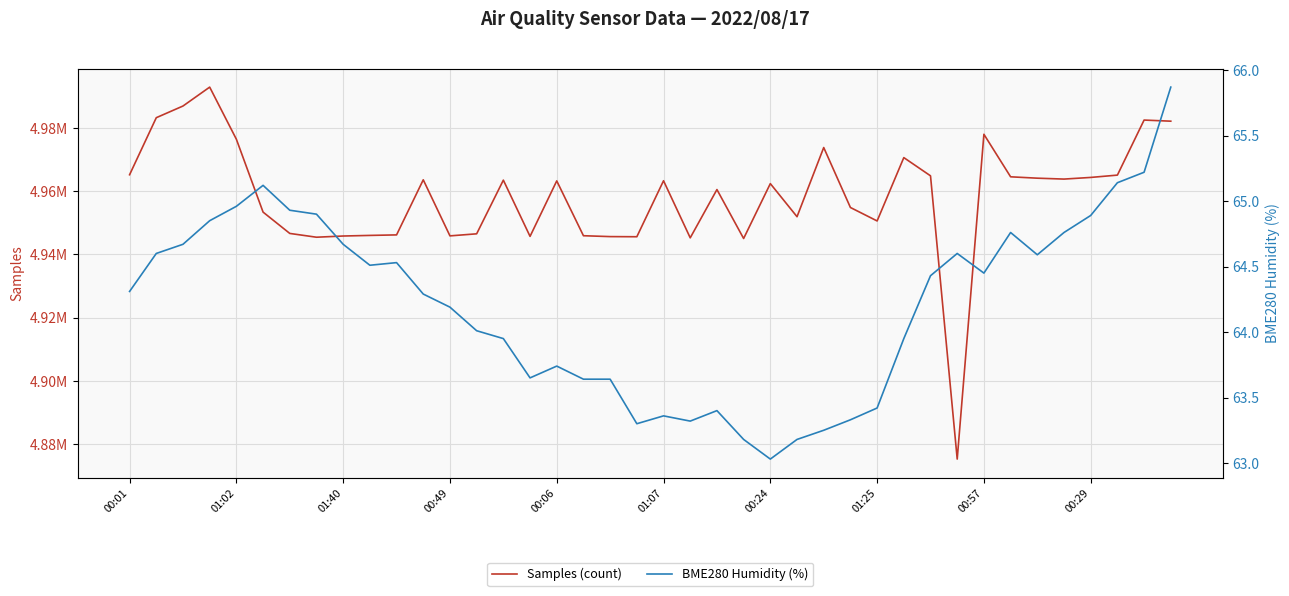

Which series has the largest total across all categories?

Samples (count)